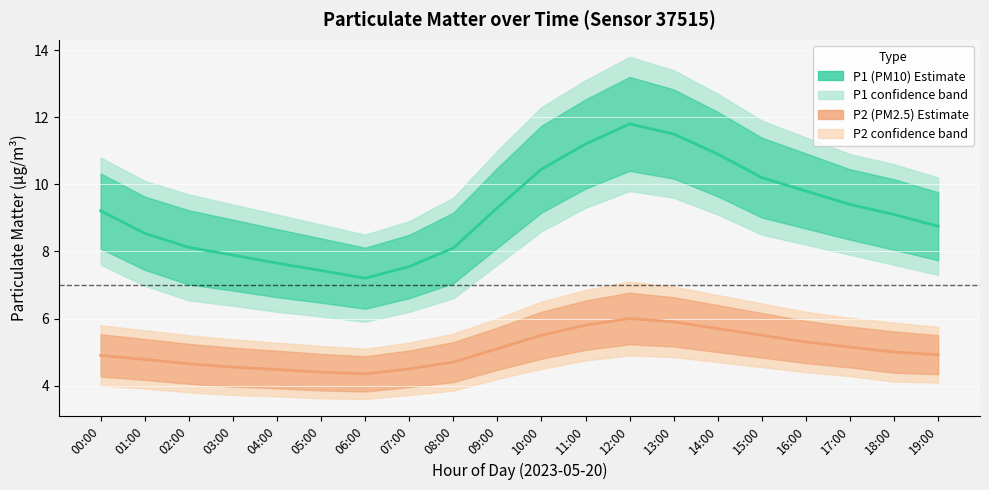

What is the lowest value of the P1 series?

7.2